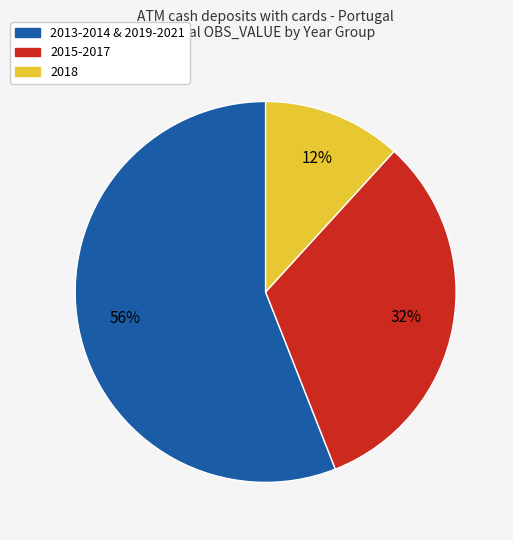

To the nearest percent, what is the difference between the largest and smallest slice percentages?

44%